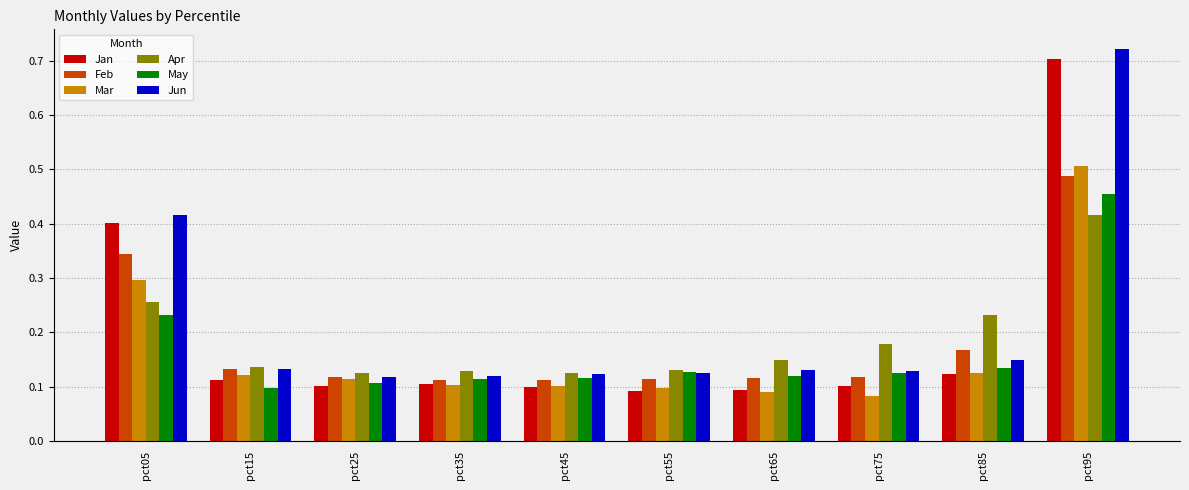

Count the Jan values in the range 0 to 1.

10